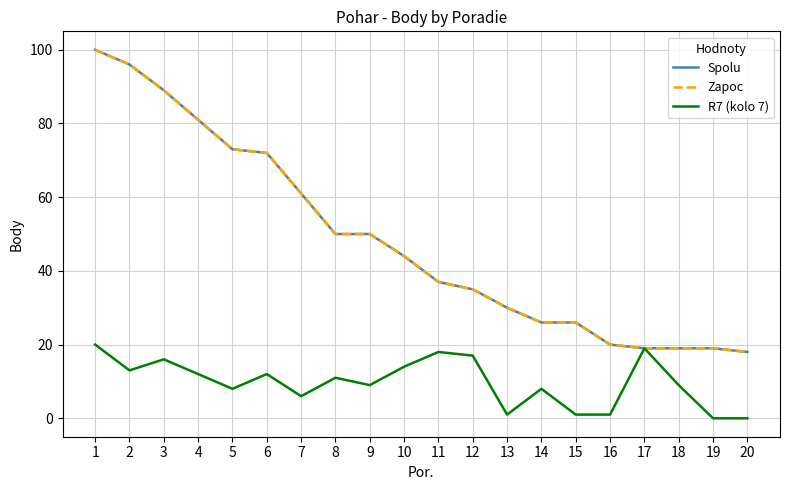

What is the value of the Spolu point at the 5th from the left?

73